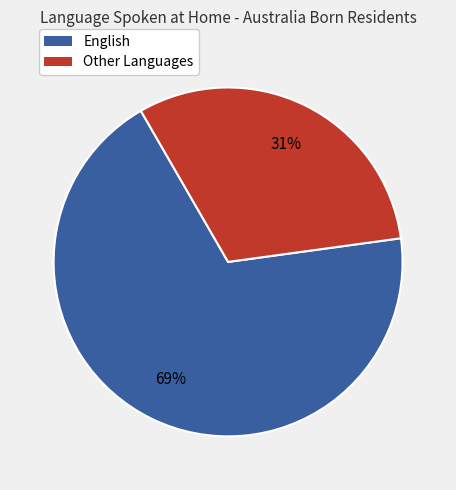

What percentage is the Other Languages slice, to the nearest percent?

31%